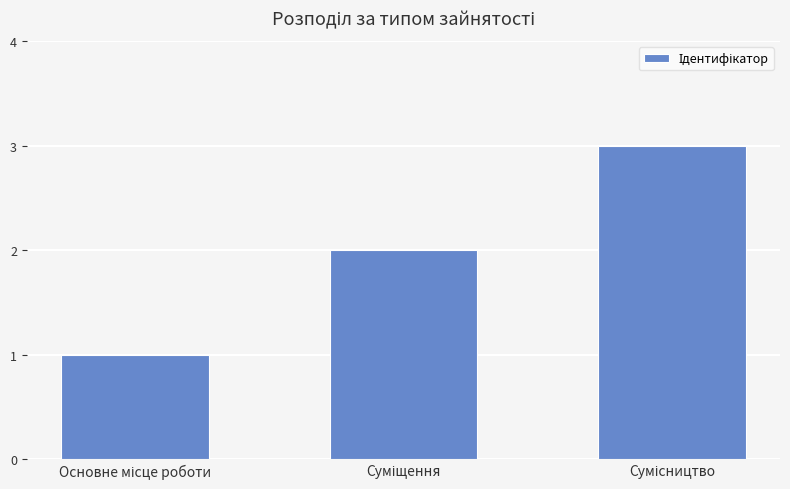

What is the sum of all values?

6